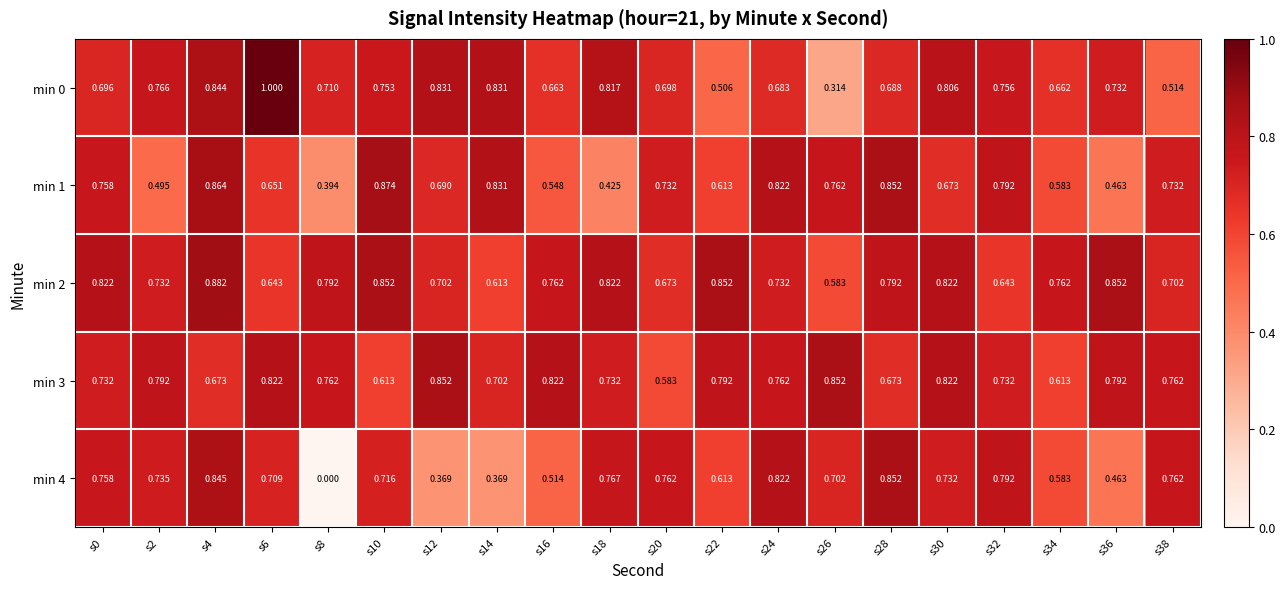

Is the value of min 1 at s24 greater than the value of min 4 at s32?

Yes